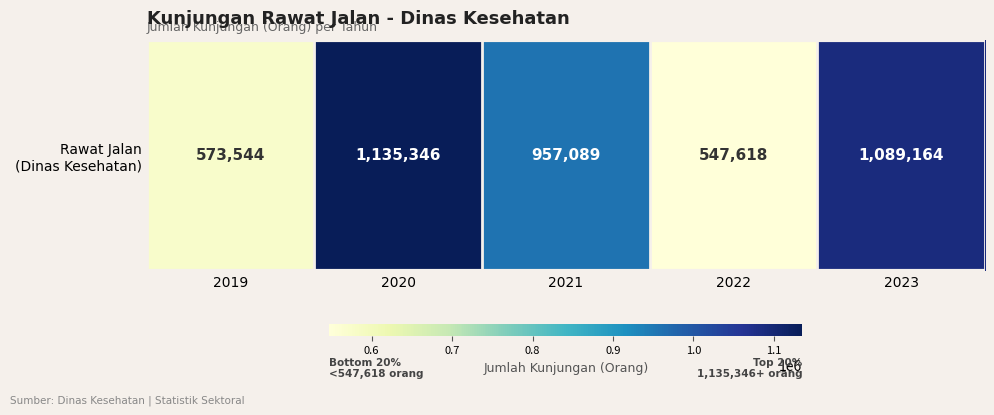

True or false: the data shows 1135346 at 2020.

True